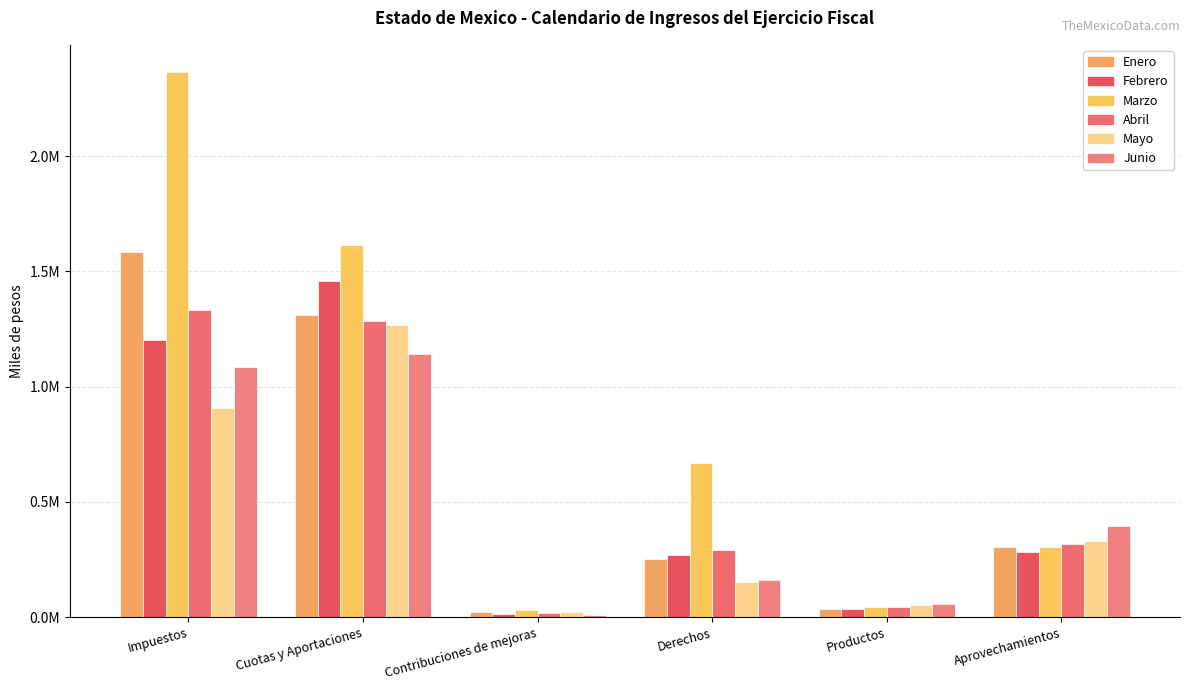

What is the average value of the Enero series?

584517